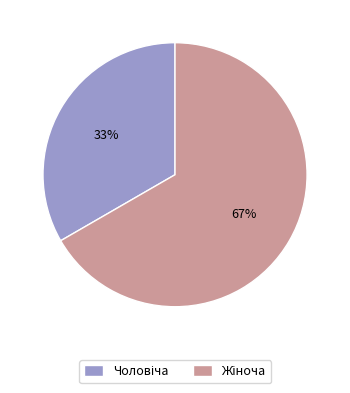

To the nearest percent, what is the average slice percentage?

50%